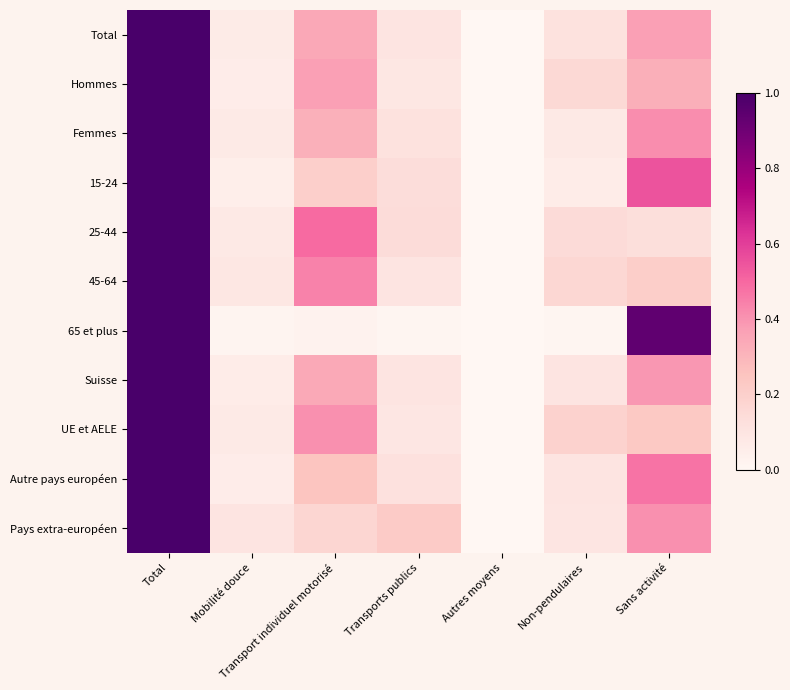

What is the difference between the maximum and second lowest values in the Total series?

0.9